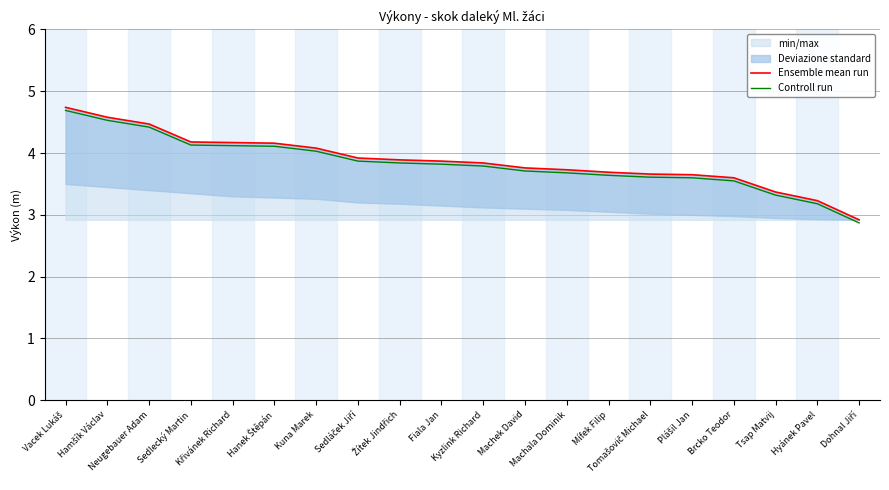

True or false: Ensemble mean run has a value of 5.0 at Dohnal Jiří.

False